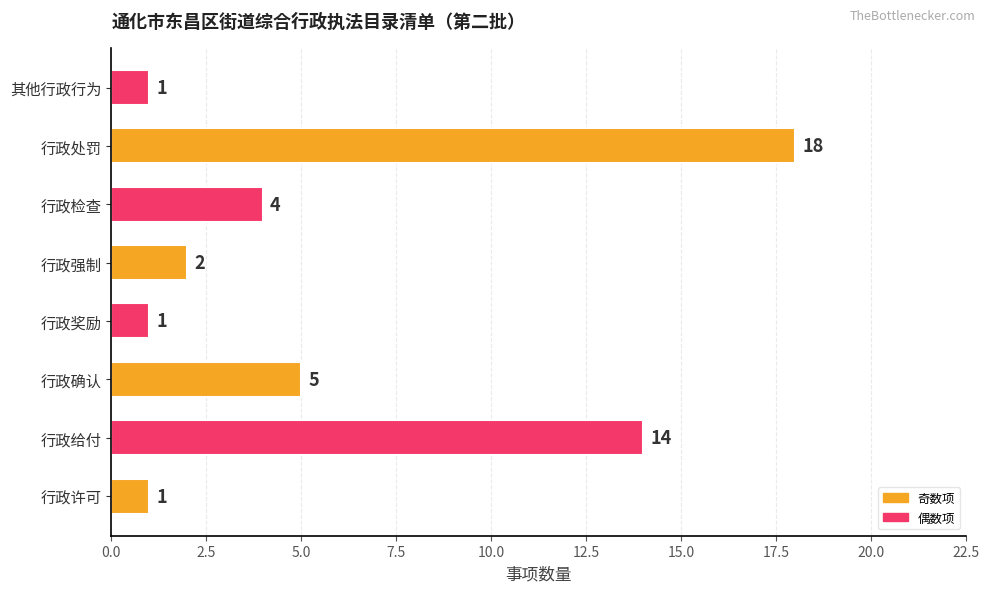

Reading bottom to top, what are all the values shown in this chart?

1	14	5	1	2	4	18	1